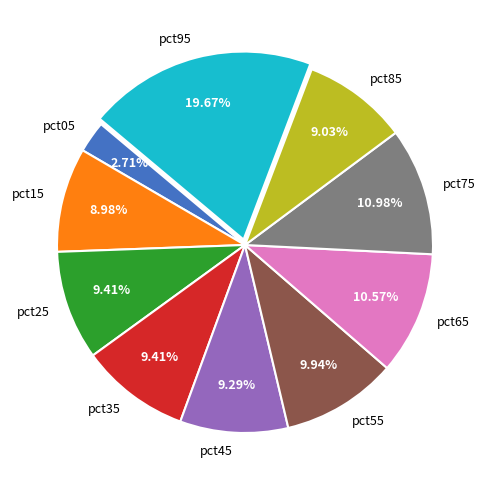

To the nearest percent, what portion does pct45 represent?

9%